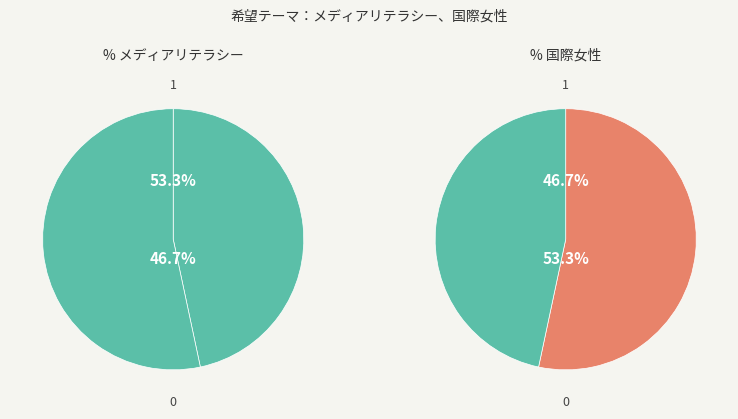

To the nearest percent, what percentage of the pie is 国際女性?

53%